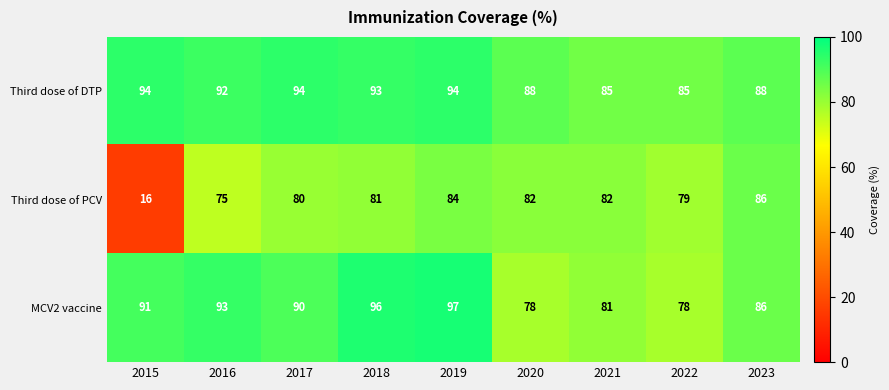

Read the Third dose of PCV value at 2016, to the nearest 5.

75